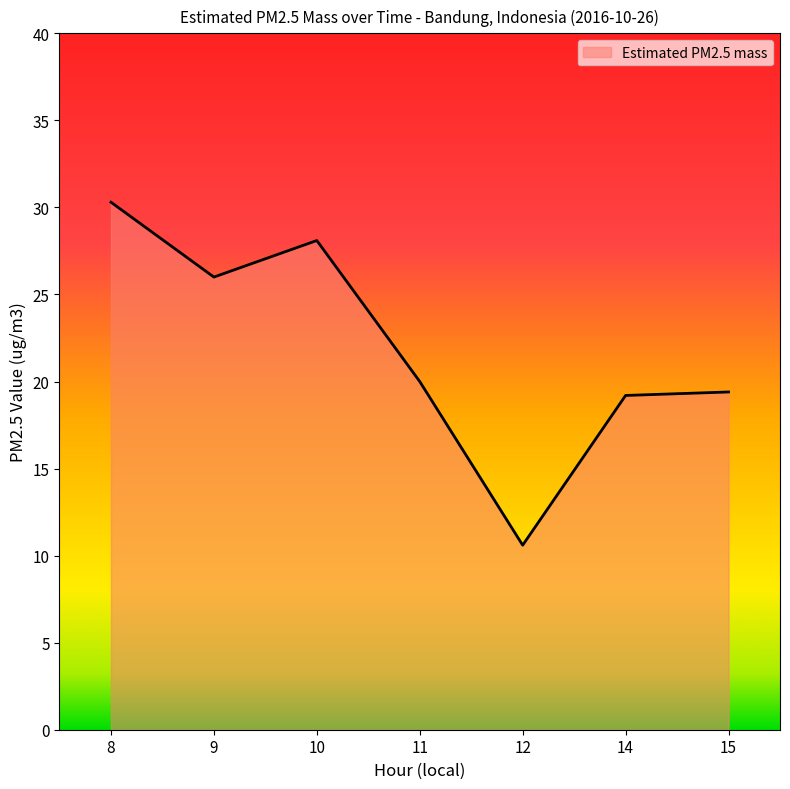

What is the difference between the second highest and minimum values?

17.5